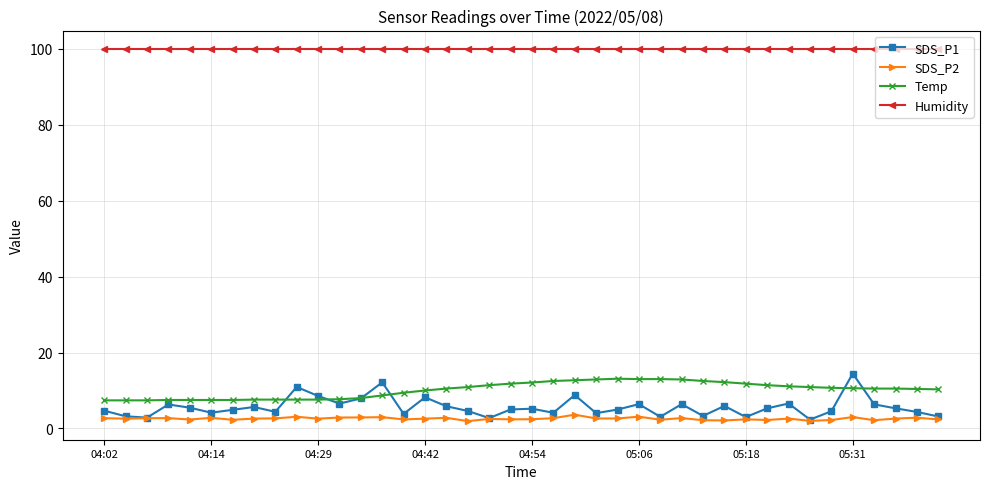

True or false: Temp and SDS_P2 intersect in this chart.

False